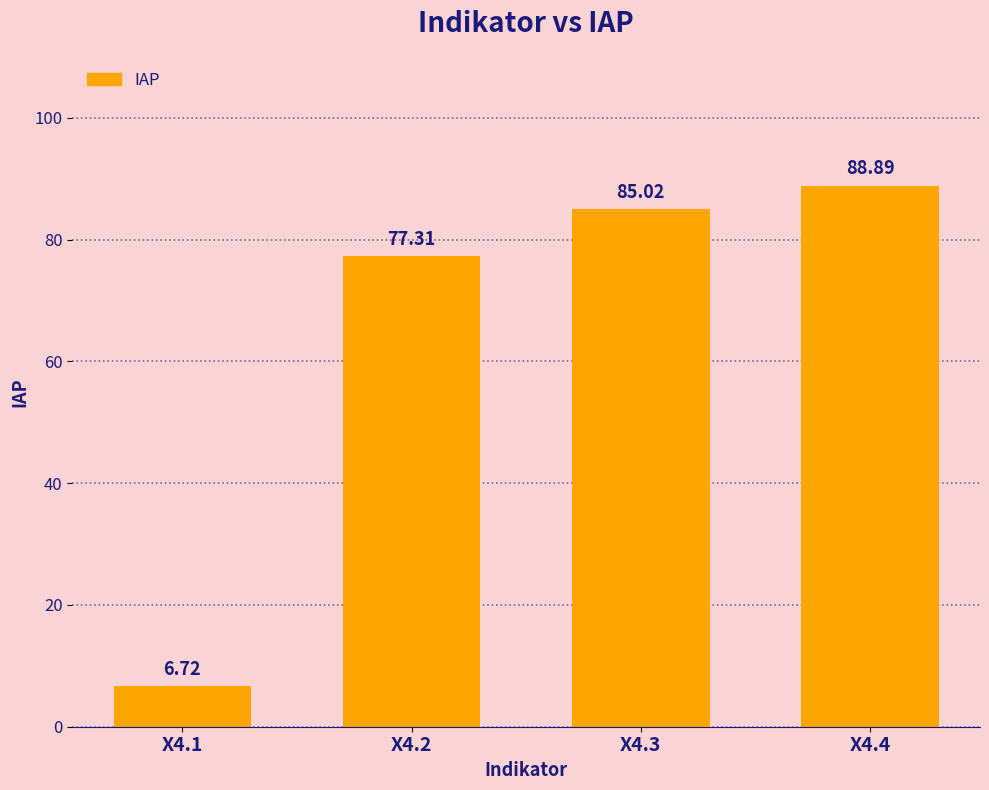

What is the change in value from X4.1 to X4.2?

+70.6